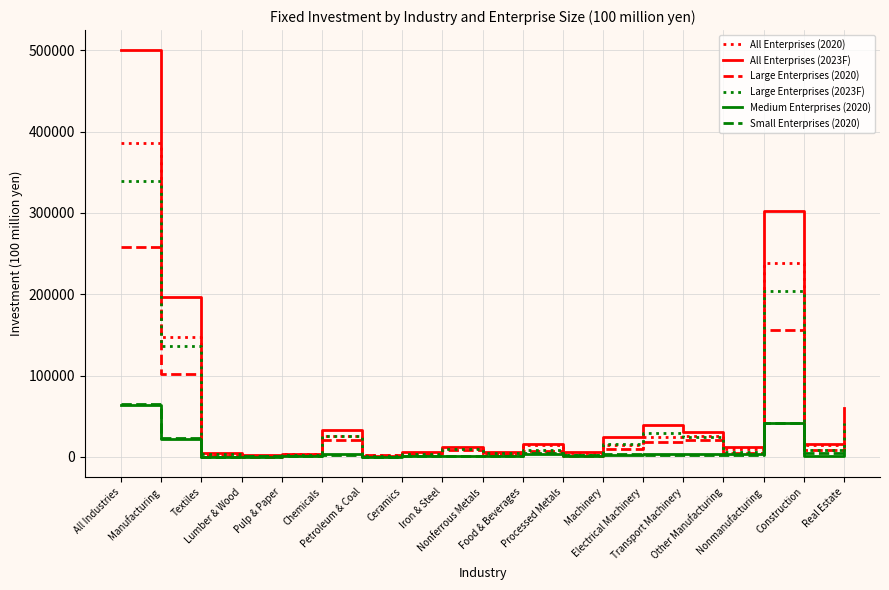

What is the difference between the highest and lowest values at Machinery?

21775